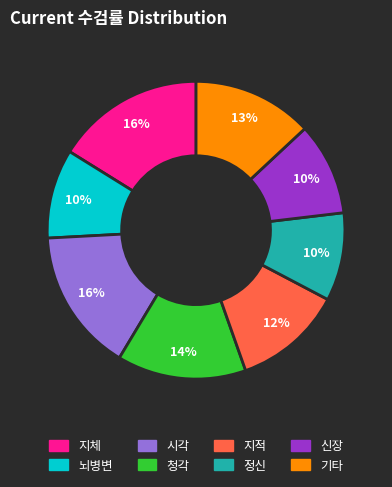

To the nearest percent, what is the difference between the 청각 and 지체 slice percentages?

2%